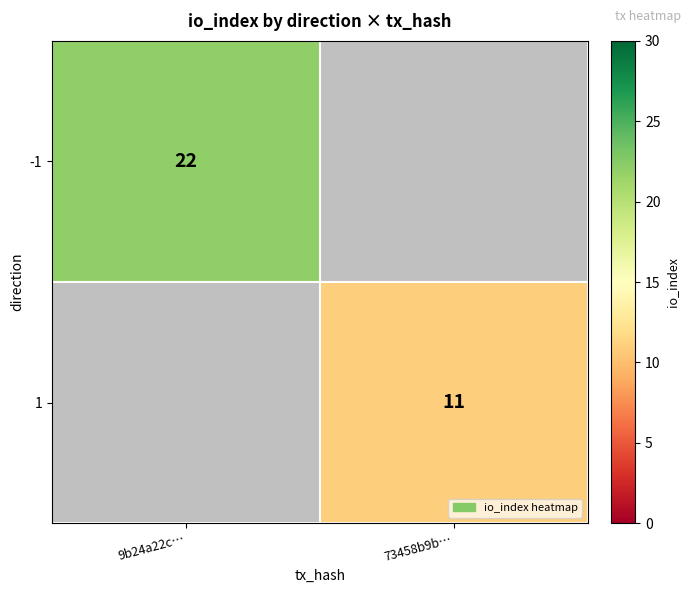

The 1 series shows 11 at 73458b9b…. True or false?

True